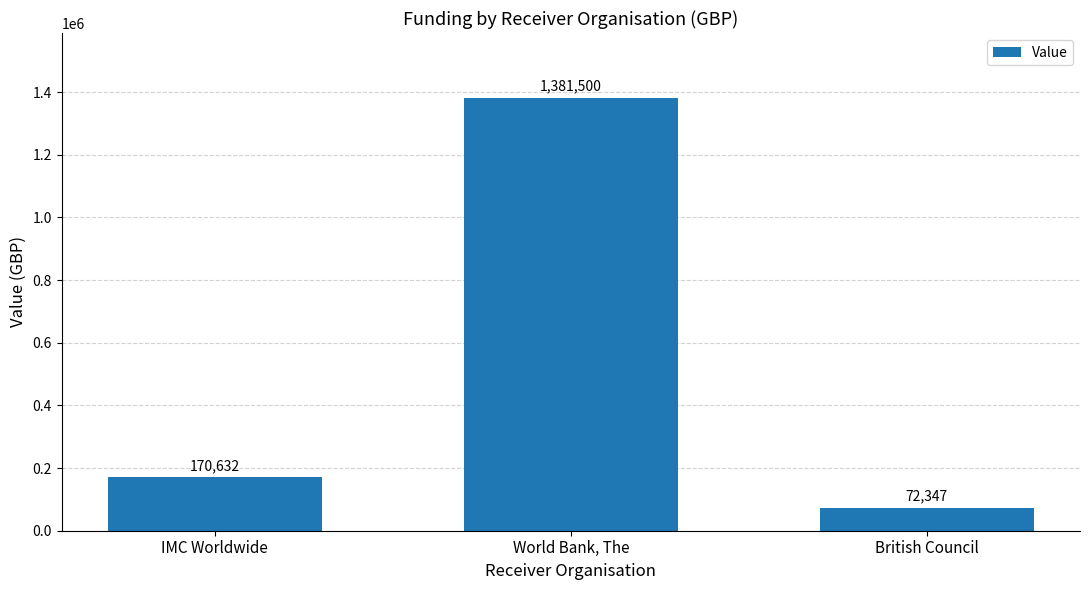

What is the approximate value at British Council, to the nearest 10?

72350